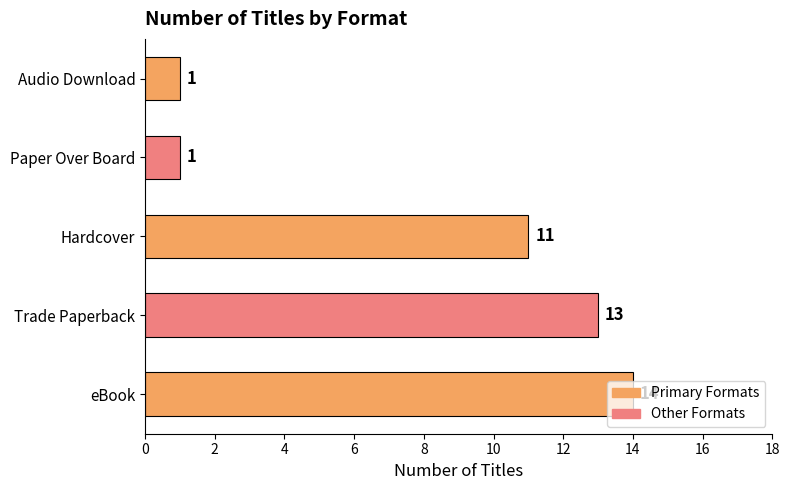

What is the change in value from Hardcover to Audio Download?

-10